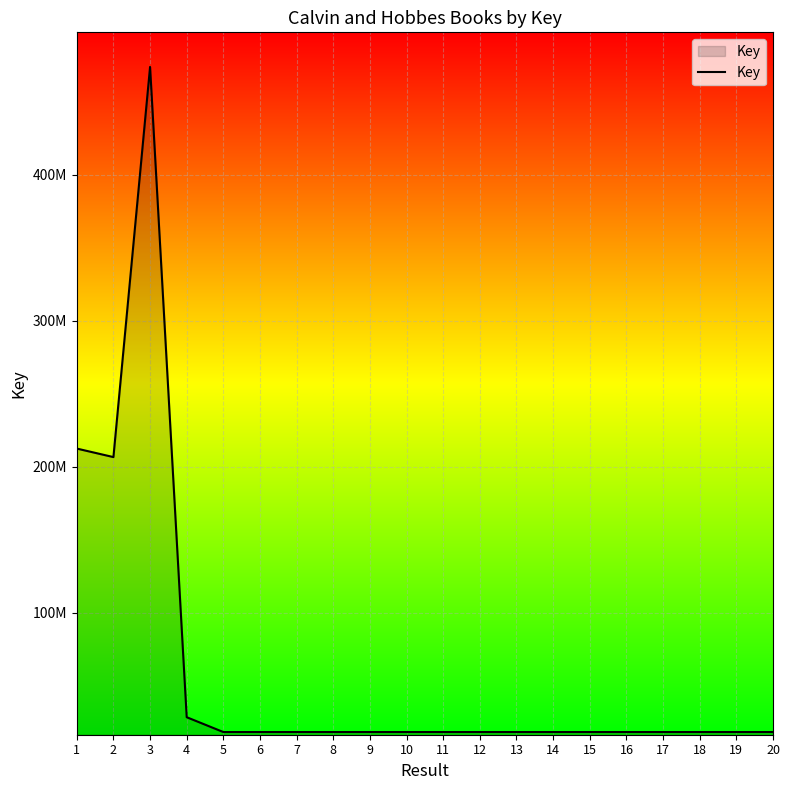

Does the chart have visible grid lines?

Yes